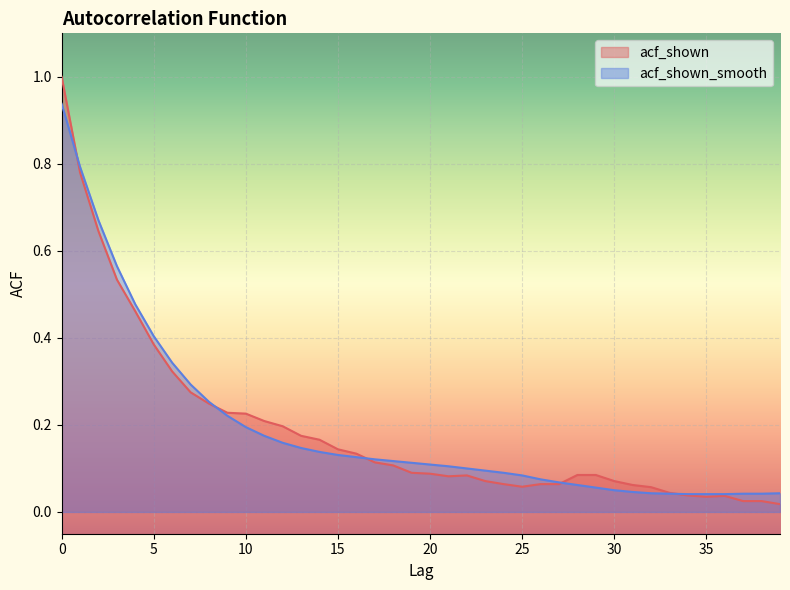

Which series has the largest range (max minus min)?

acf_shown